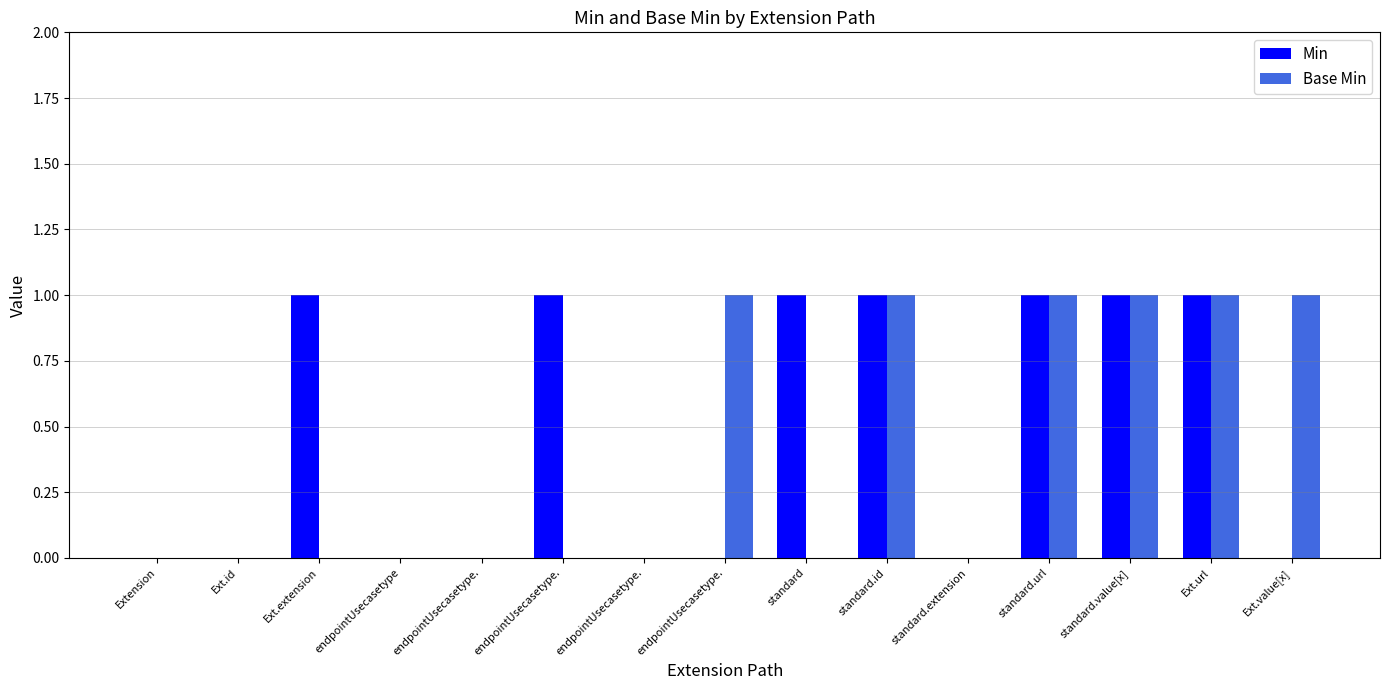

What is the difference between the highest and lowest values at Ext.value[x]?

1